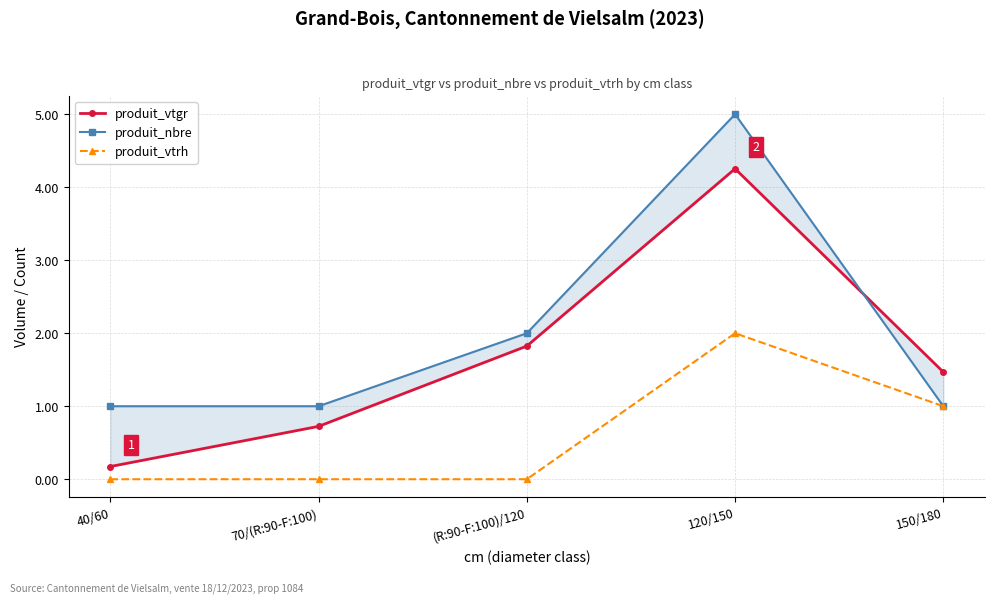

List the series in order of their overall mean, lowest first.

produit_vtrh, produit_vtgr, produit_nbre